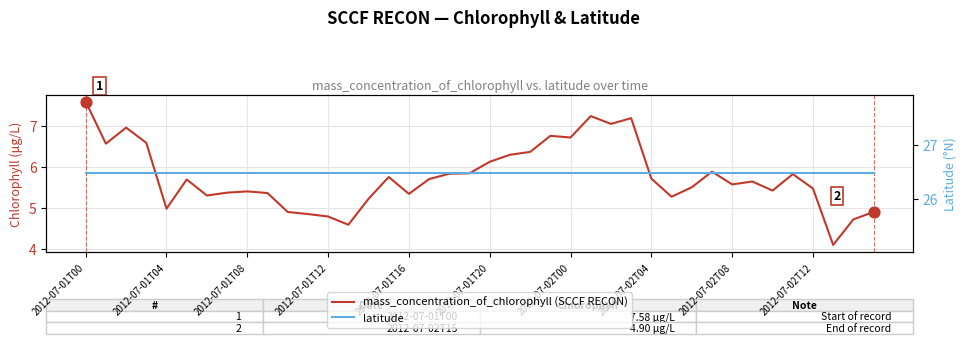

Which series reaches the minimum Y coordinate?

mass_concentration_of_chlorophyll (SCCF RECON)